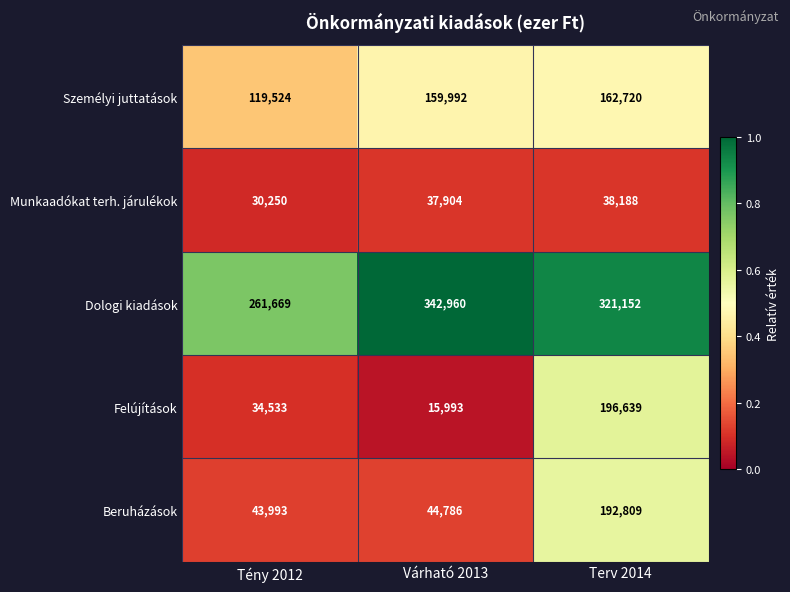

Which series has the widest spread of values?

Felújítások